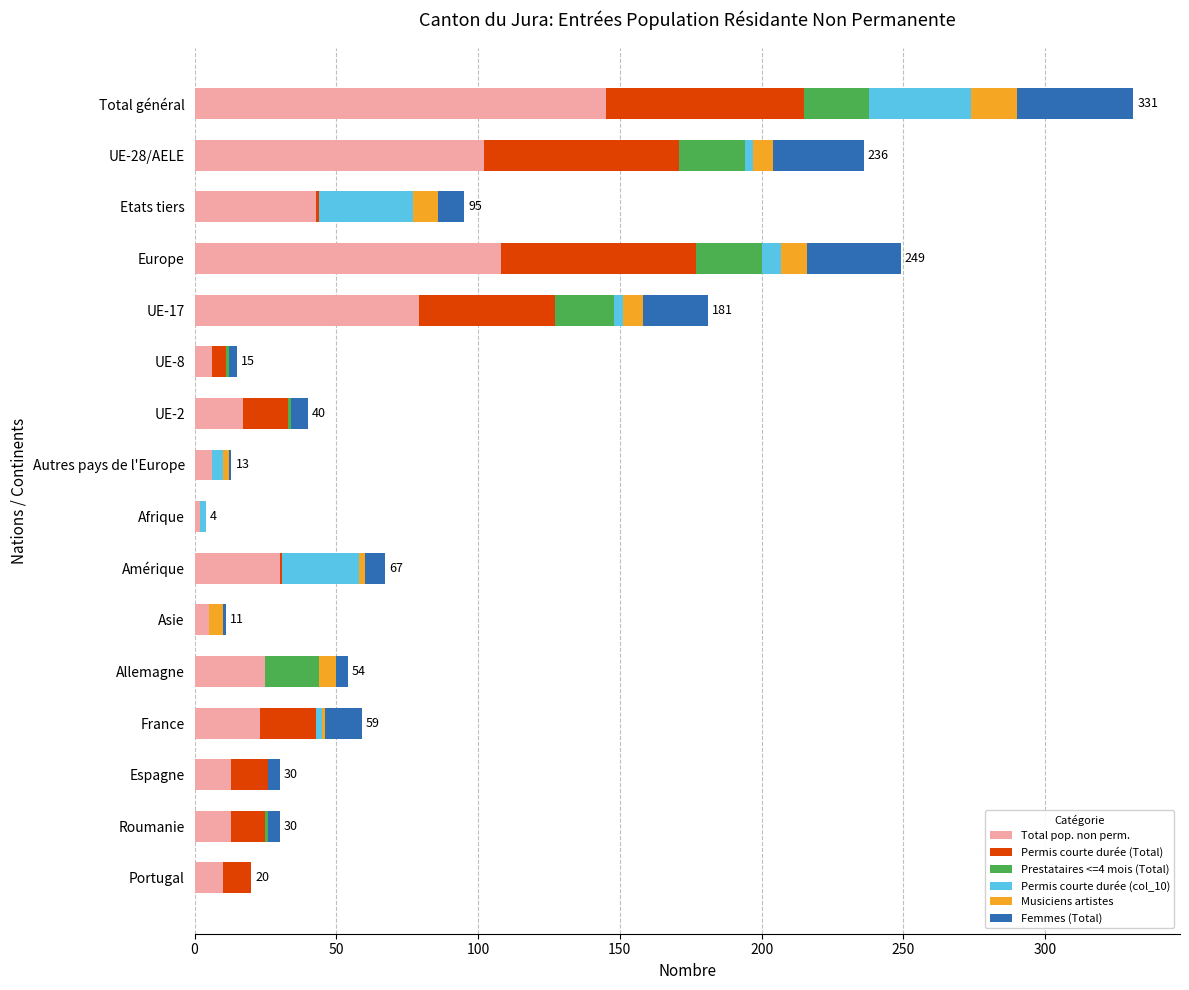

What is the highest value of the Total pop. non perm. series?

145